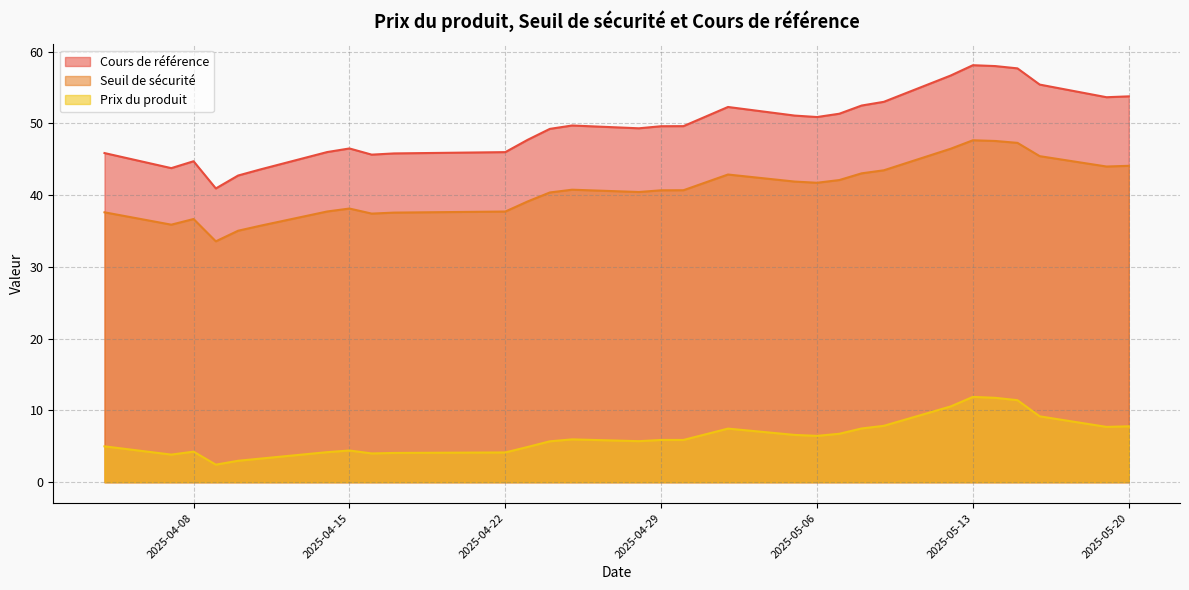

Reading left to right, extract all data points from this chart.

Cours de référence: 45.9	43.8	44.7	40.9	42.7	43.6	46.0	46.5	45.6	45.8	46.0	47.7	49.2	49.7	49.3	49.6	49.6	52.3	51.1	50.9	51.3	52.5	53.0	56.7	58.1	58.0	57.7	55.4	53.6	53.8
Seuil de sécurité: 37.6	35.9	36.7	33.6	35.0	35.7	37.7	38.1	37.4	37.6	37.7	39.1	40.4	40.8	40.4	40.7	40.7	42.9	41.9	41.7	42.1	43.0	43.5	46.5	47.6	47.5	47.3	45.4	44.0	44.1
Prix du produit: 5.0	3.9	4.3	2.5	3.0	3.3	4.2	4.4	4.0	4.1	4.2	4.9	5.7	6.0	5.7	5.9	5.9	7.5	6.6	6.5	6.8	7.5	7.9	10.6	11.9	11.8	11.4	9.2	7.7	7.8